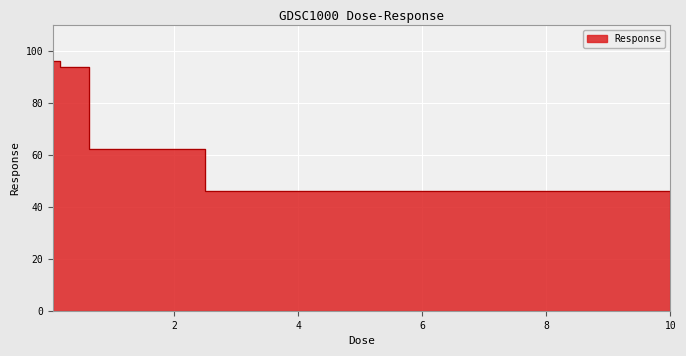

What is the label of the 2nd point from the right?

2.5